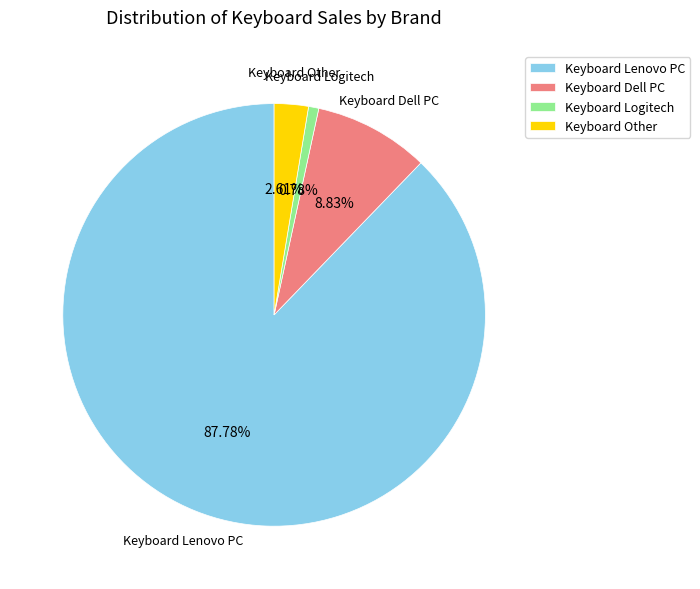

Do Keyboard Logitech and Keyboard Other together represent more than half of the pie?

No